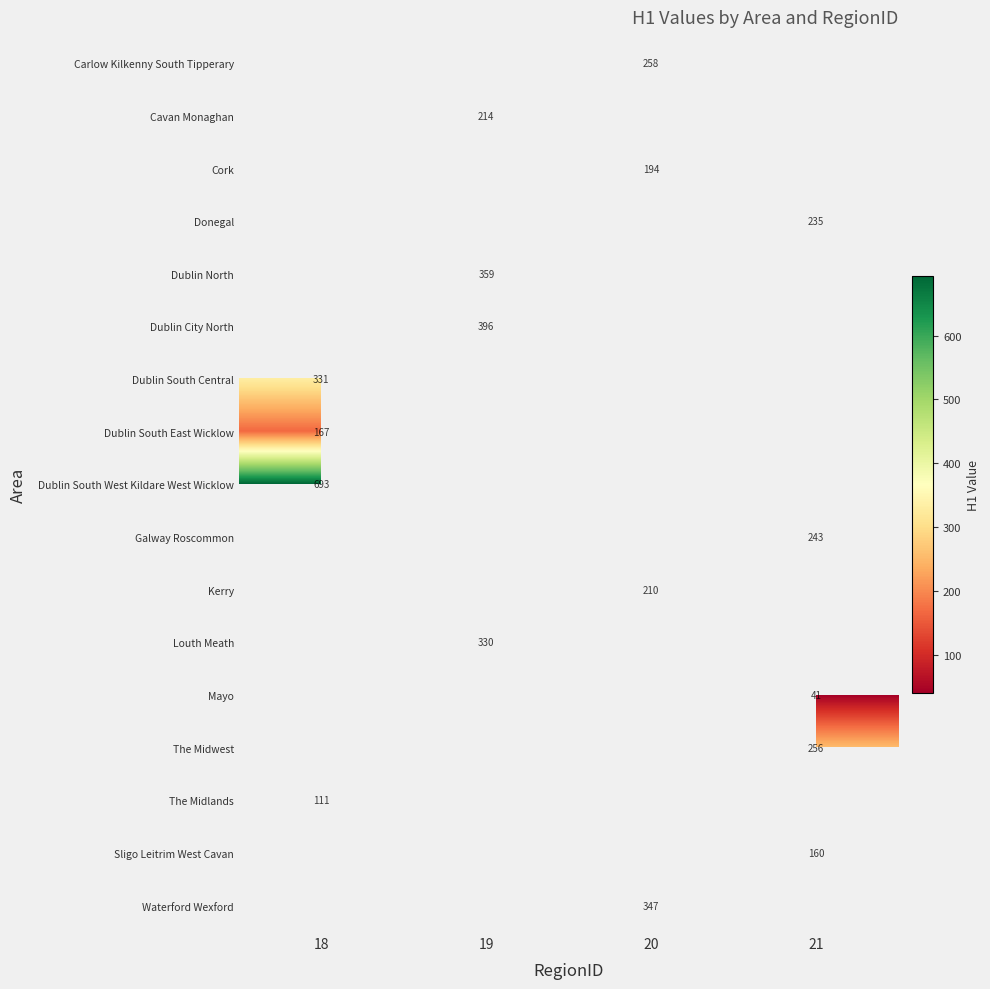

True or false: Dublin South Central has a value of 331 at 18.

True